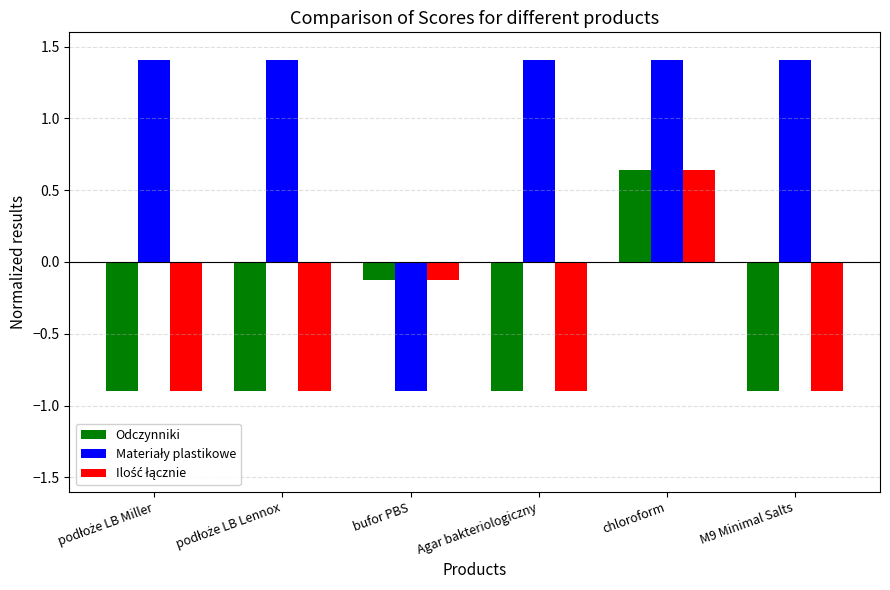

What is the smallest value displayed?

-0.9